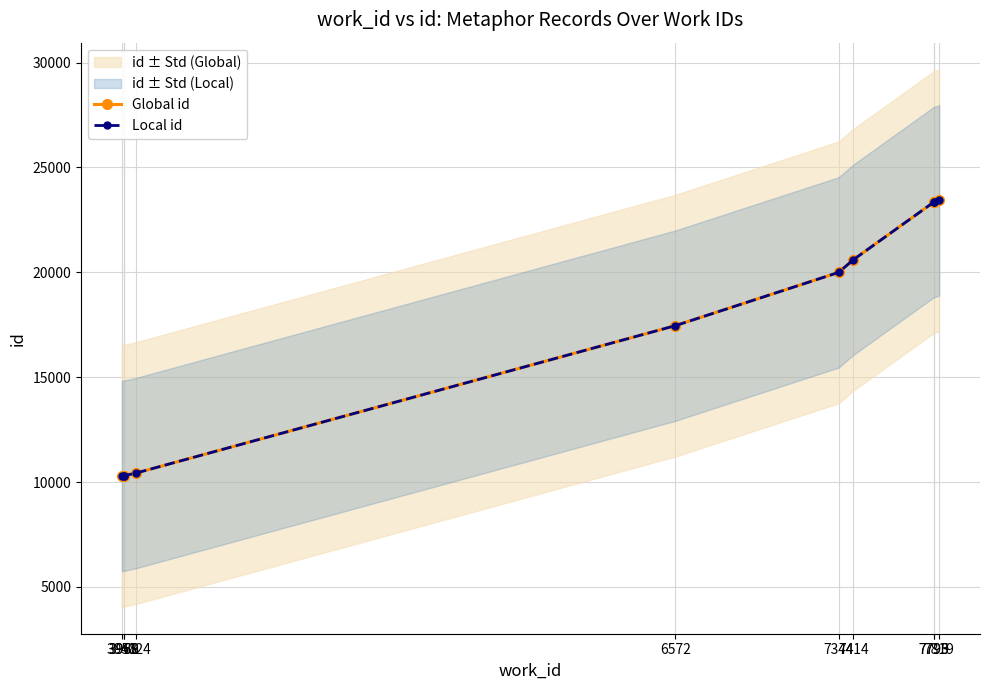

What is the smallest value displayed?

10289